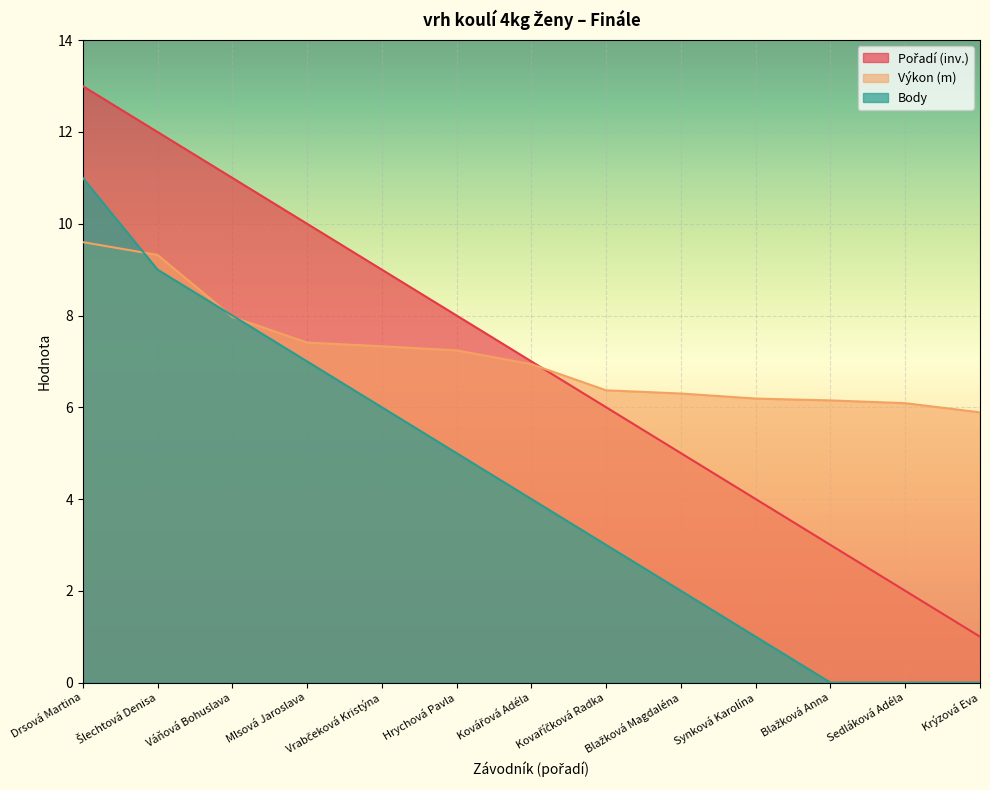

What is the label of the 2nd point from the left?

Šlechtová Denisa